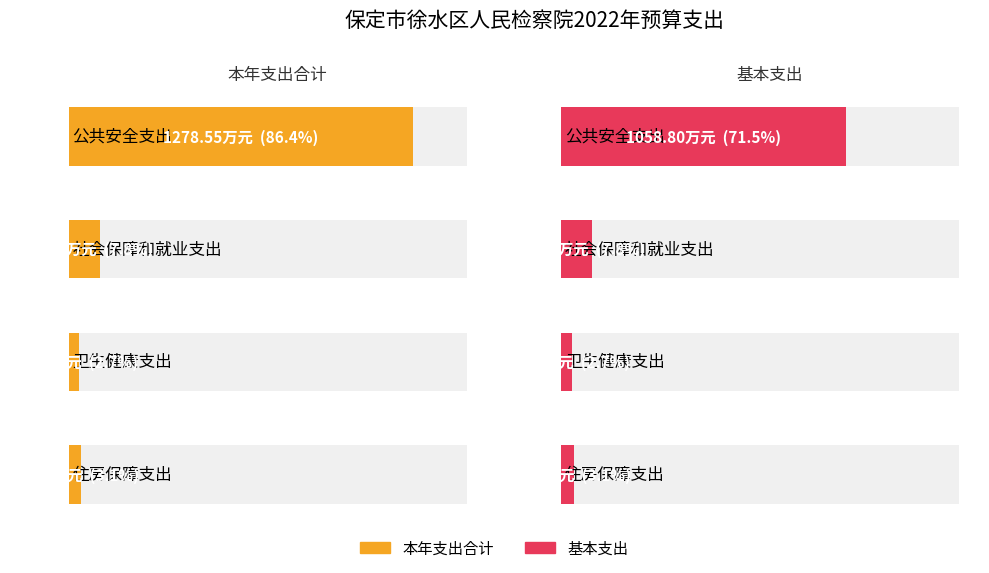

How many bars are there in total?

8